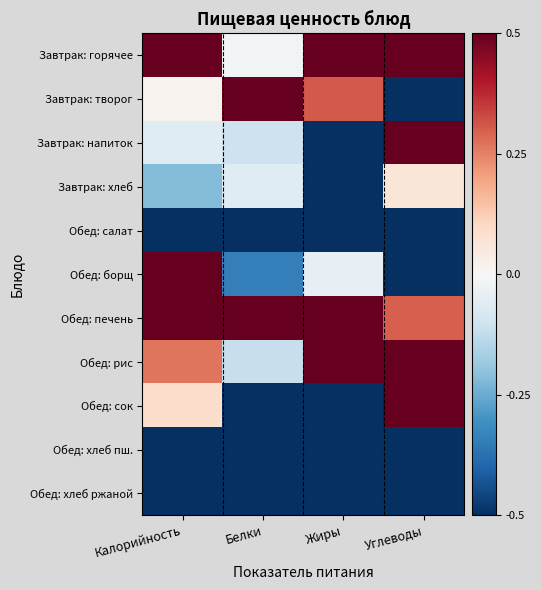

At which category does the chart reach its peak across all series?

Белки